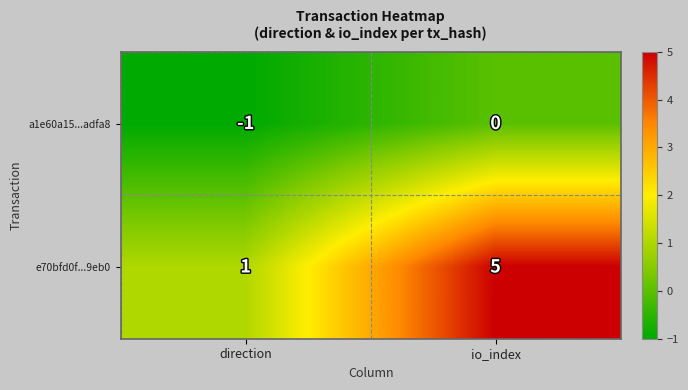

What is the difference between the e70bfd0f...9eb0 values at io_index and direction?

4